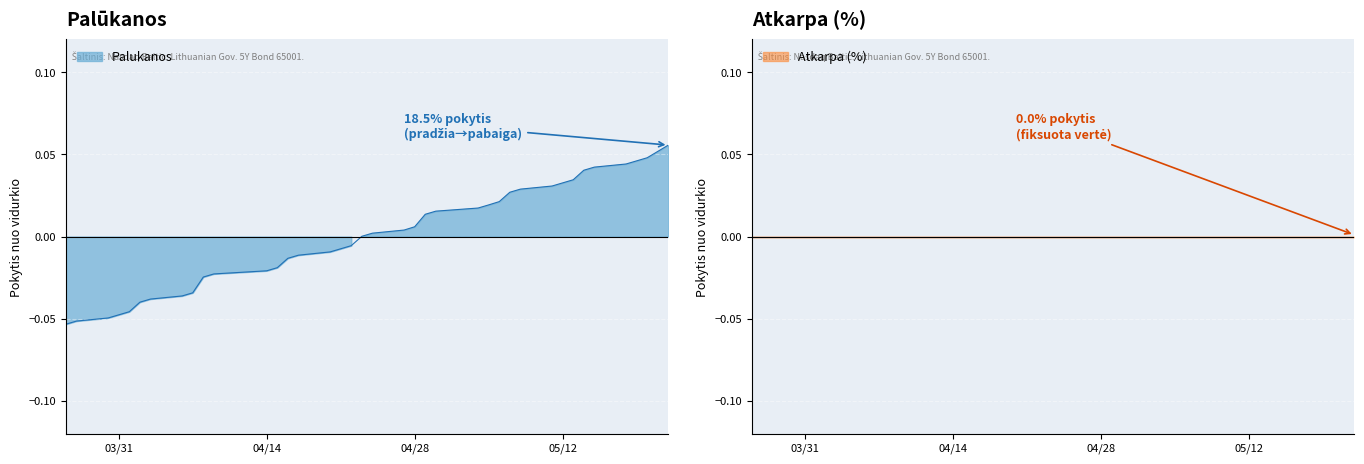

Does the chart display data point markers on the line(s)?

No